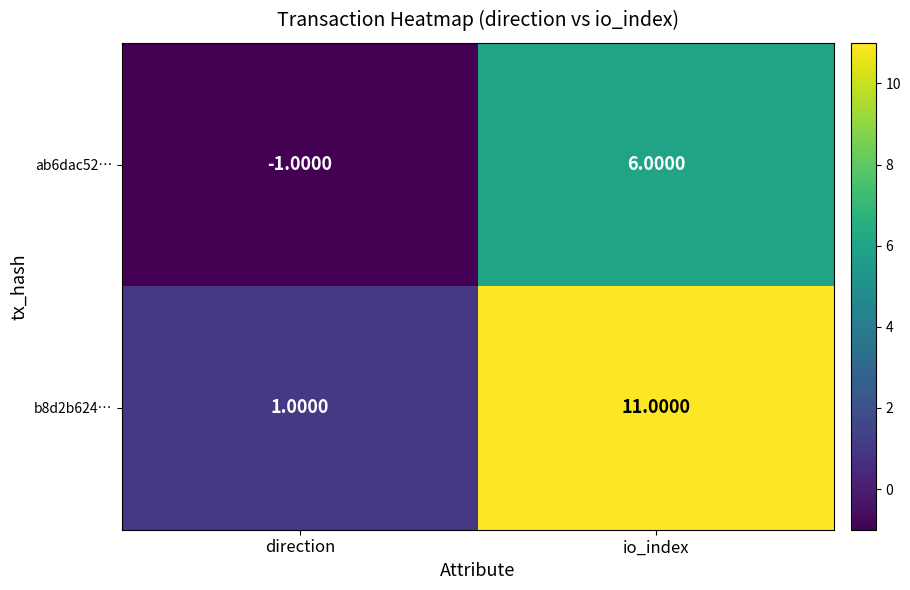

Between direction and io_index, which series saw the biggest shift?

b8d2b624…